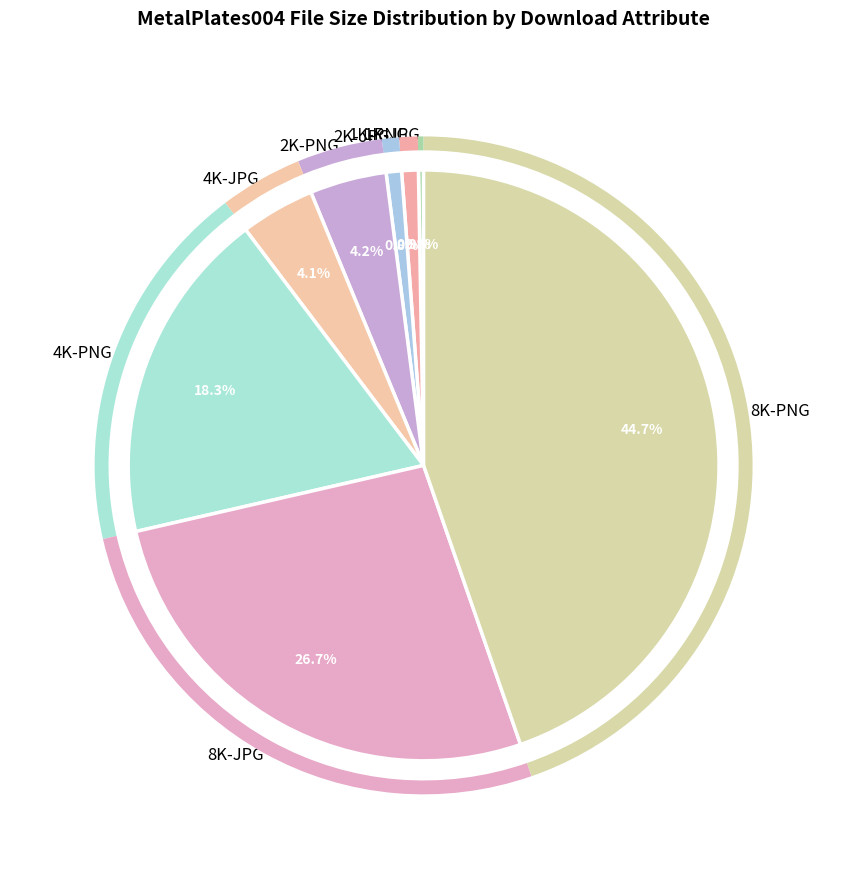

Is 2K-JPG the majority of the pie?

No